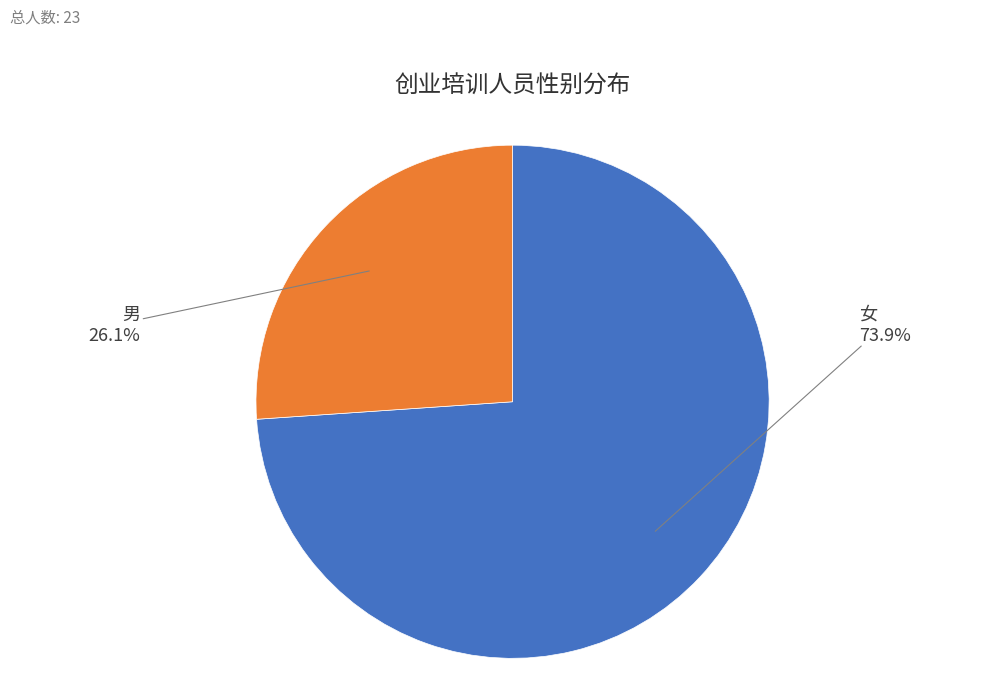

Is there any slice that represents more than half of the pie?

Yes